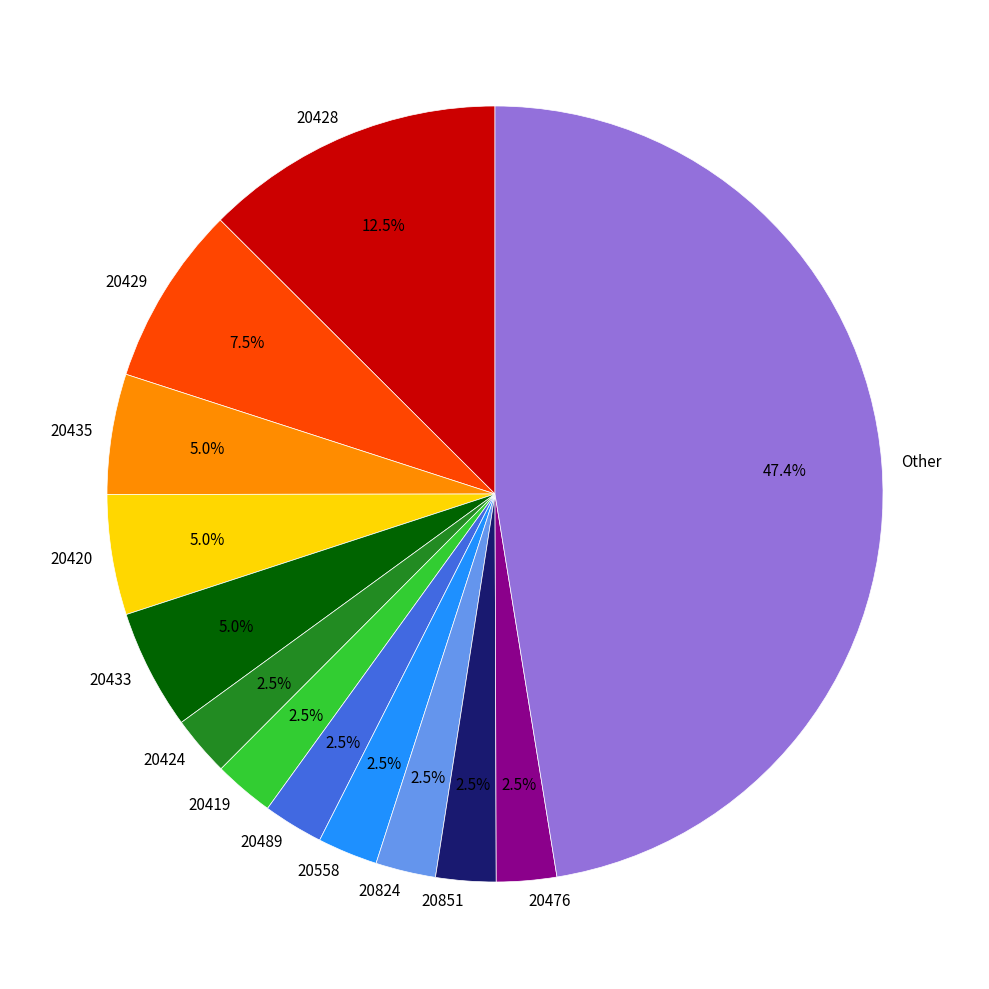

Between 20435 and 20489, which is larger?

20435